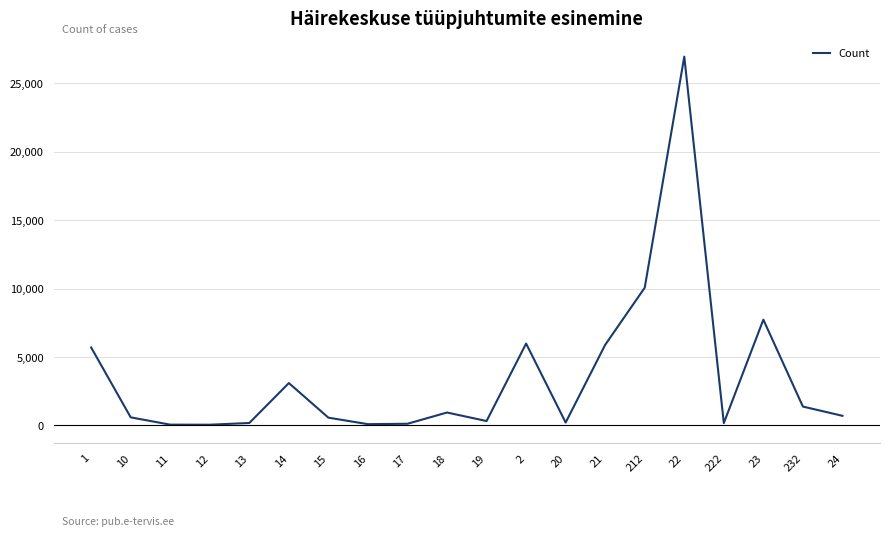

How many series are shown in this chart?

1